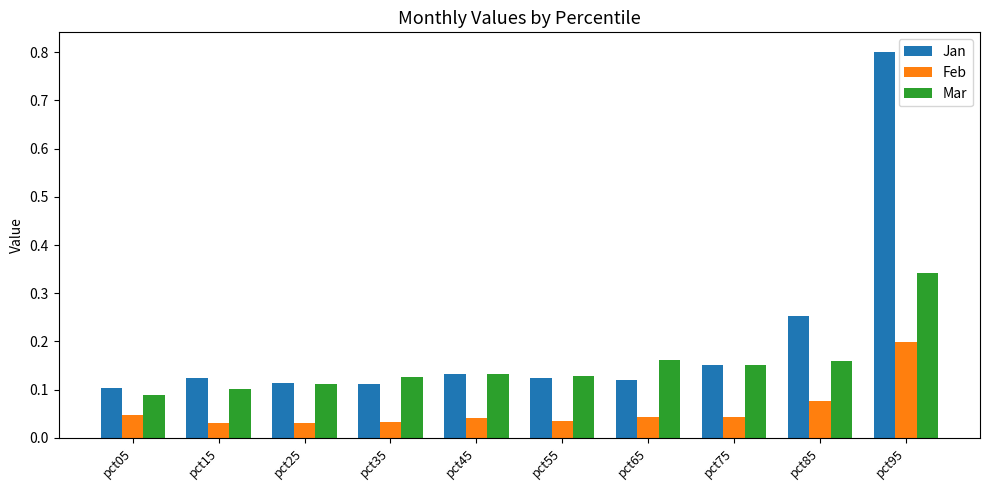

Which series has the largest total across all categories?

Jan